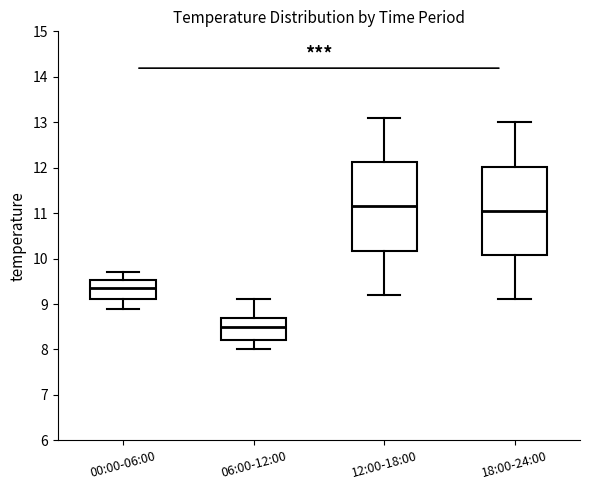

Reading left to right, read every box against the y-axis: the position of its median line, the range the box covers, and the ends of its whiskers. The values are not printed on the chart, so give them approximately, as read against the axis.

00:00-06:00: median 9.4, box 9.1 to 9.5, whiskers 8.9 to 9.7
06:00-12:00: median 8.5, box 8.2 to 8.7, whiskers 8.0 to 9.1
12:00-18:00: median 11.2, box 10.2 to 12.1, whiskers 9.2 to 13.1
18:00-24:00: median 11.1, box 10.1 to 12.0, whiskers 9.1 to 13.0